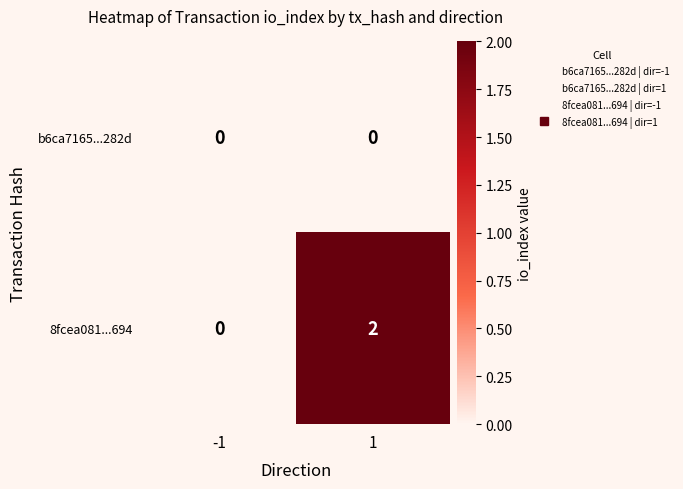

The 8fcea081...694 series shows 2 at 1. True or false?

True